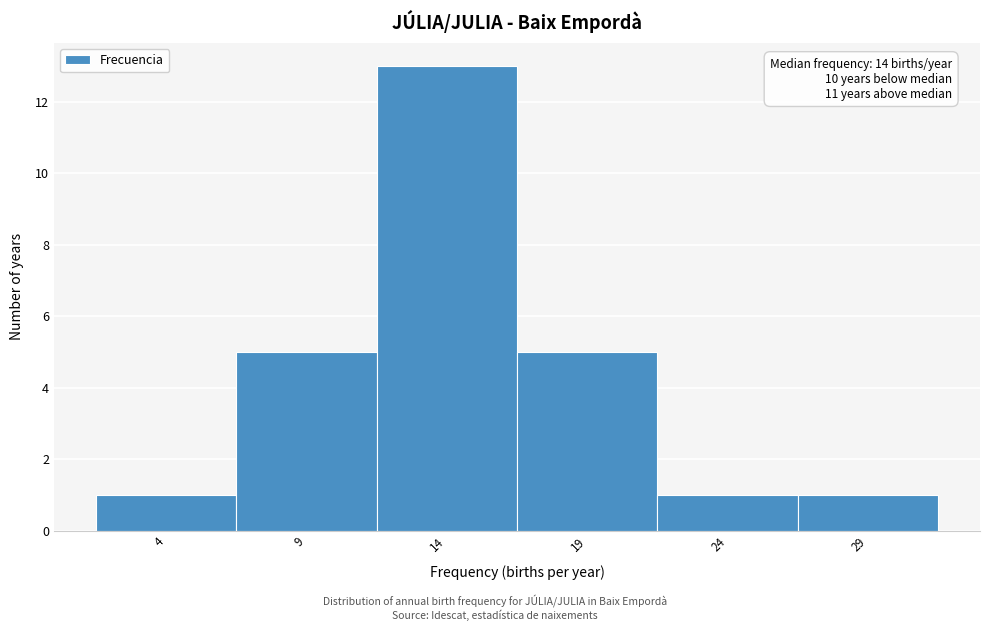

Which range on the x-axis has the tallest bar?

11.5 to 16.5